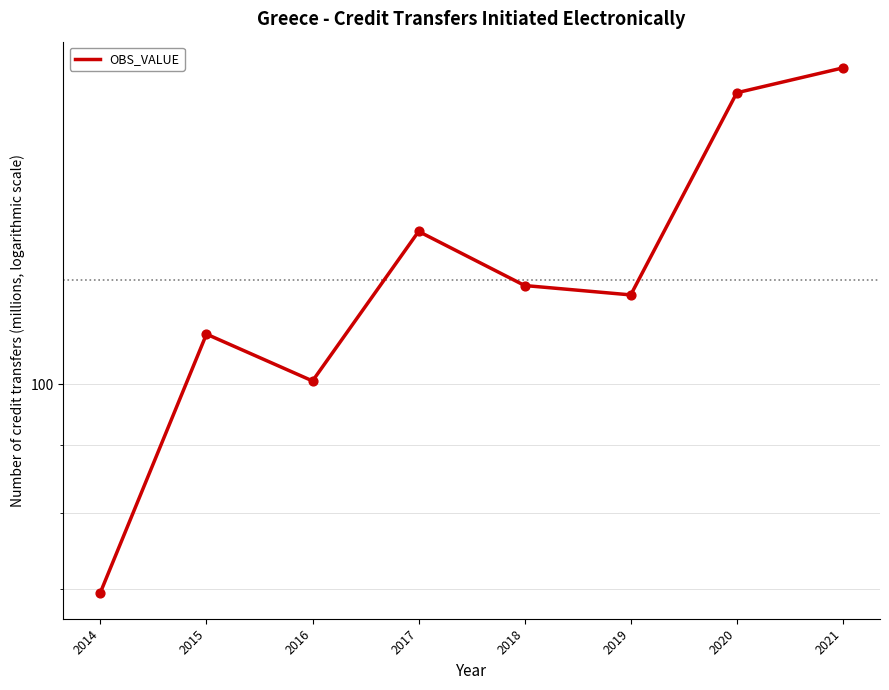

Between 2016 and 2017, which is larger?

2017